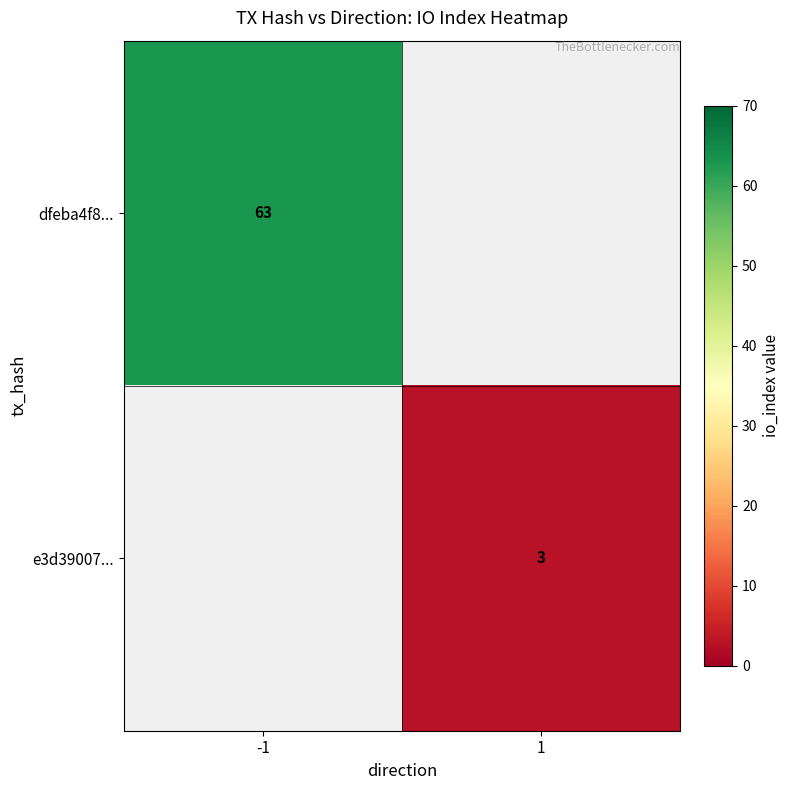

True or false: dfeba4f8... has a value of 34 at -1.

False